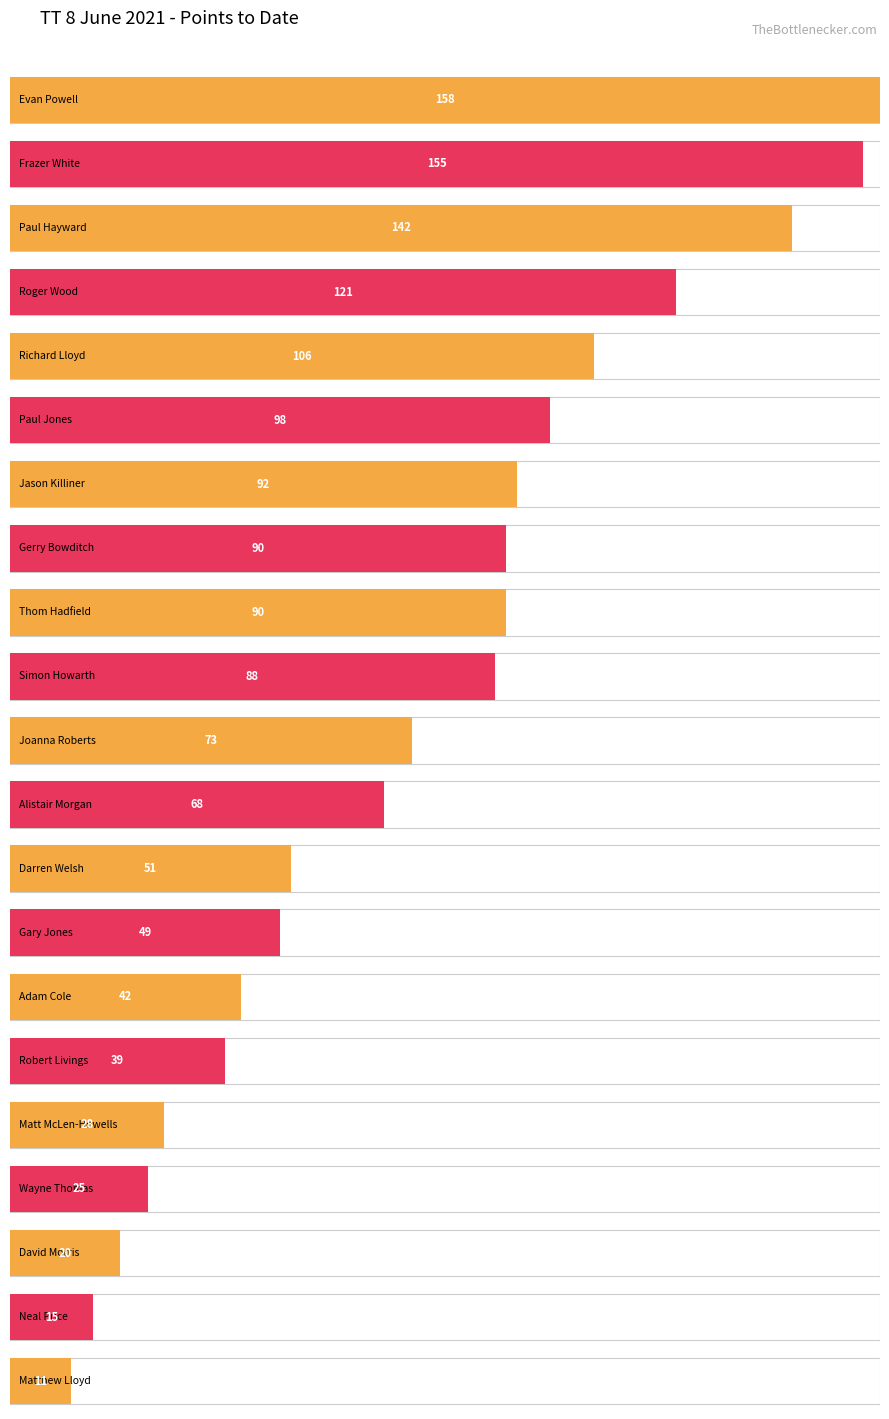

How many data points does each series have?

21